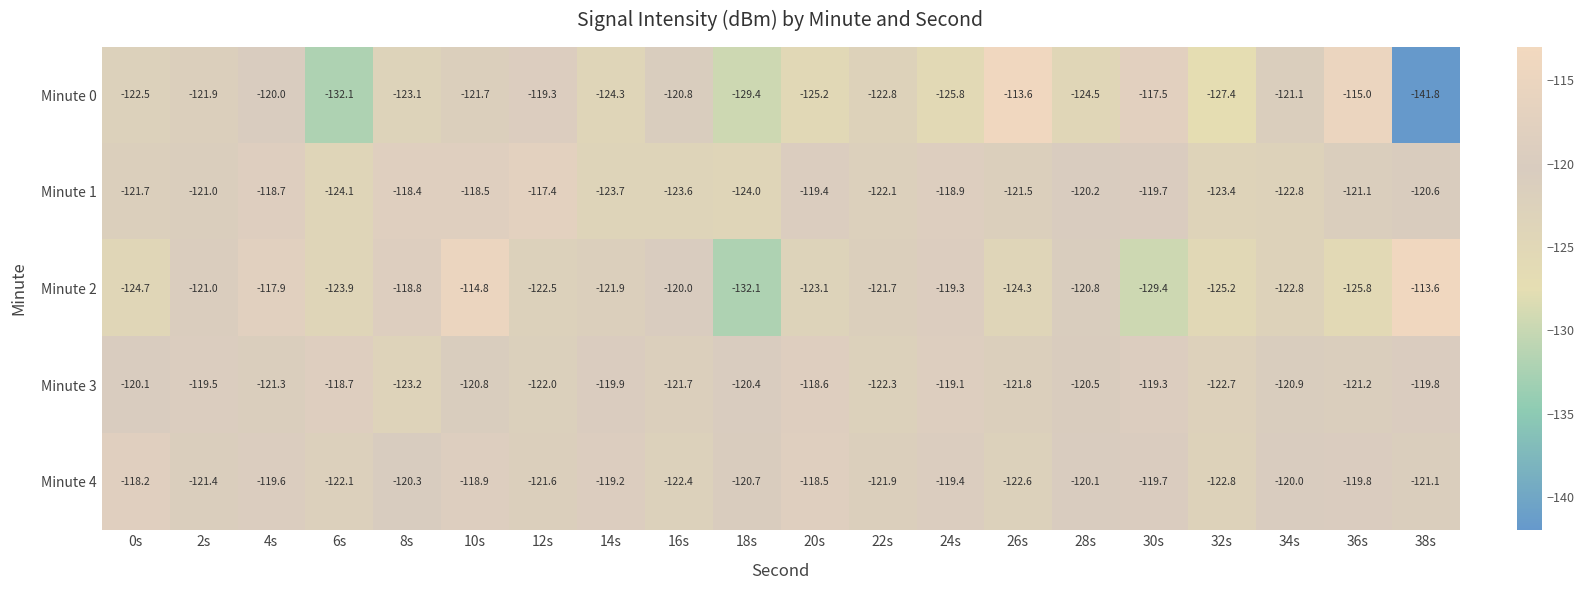

Where is Minute 3 nearest to the value -120?

0s